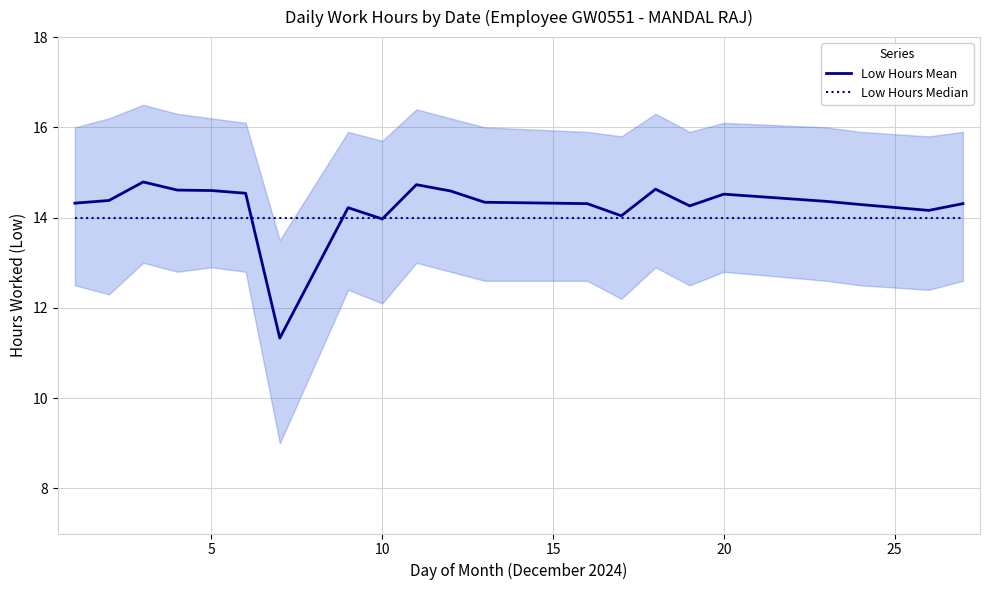

Which series has the widest spread of values?

Low Hours Mean